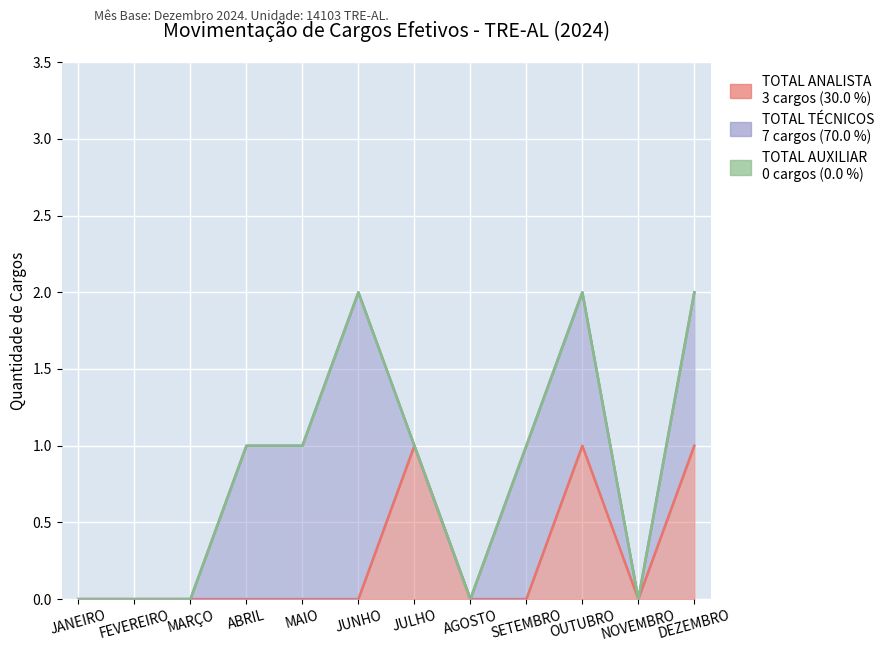

Count the TOTAL ANALISTA values in the range 0 to 1.

12